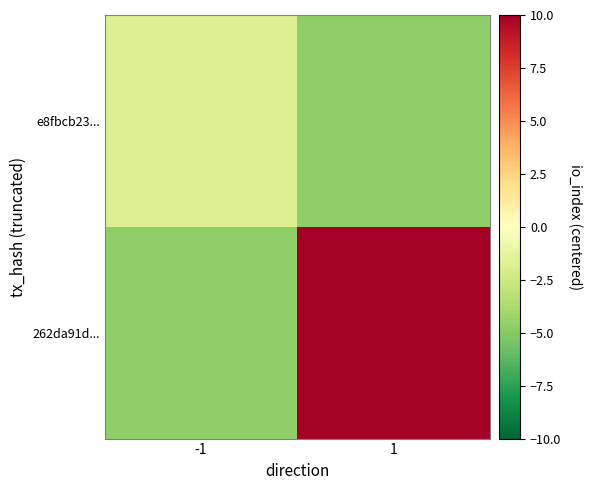

Which has a higher value, -1 or 1?

-1